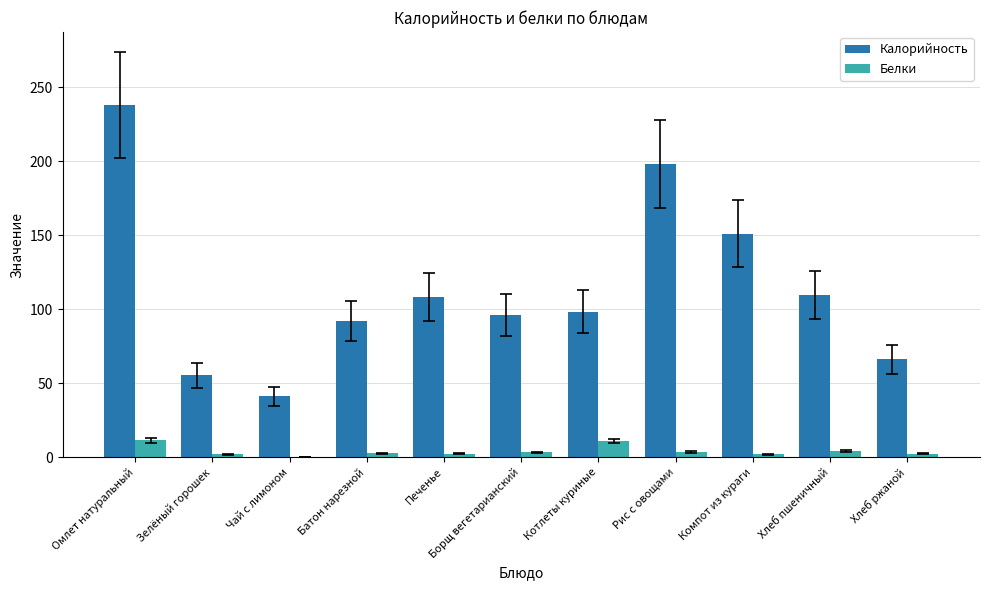

What are all the series names shown in the legend?

Калорийность, Белки